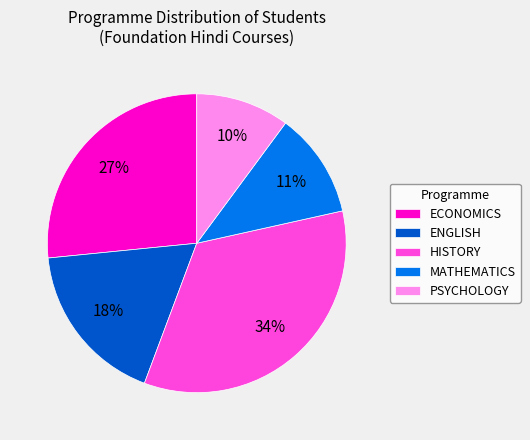

Is the sum of MATHEMATICS and PSYCHOLOGY greater than half?

No